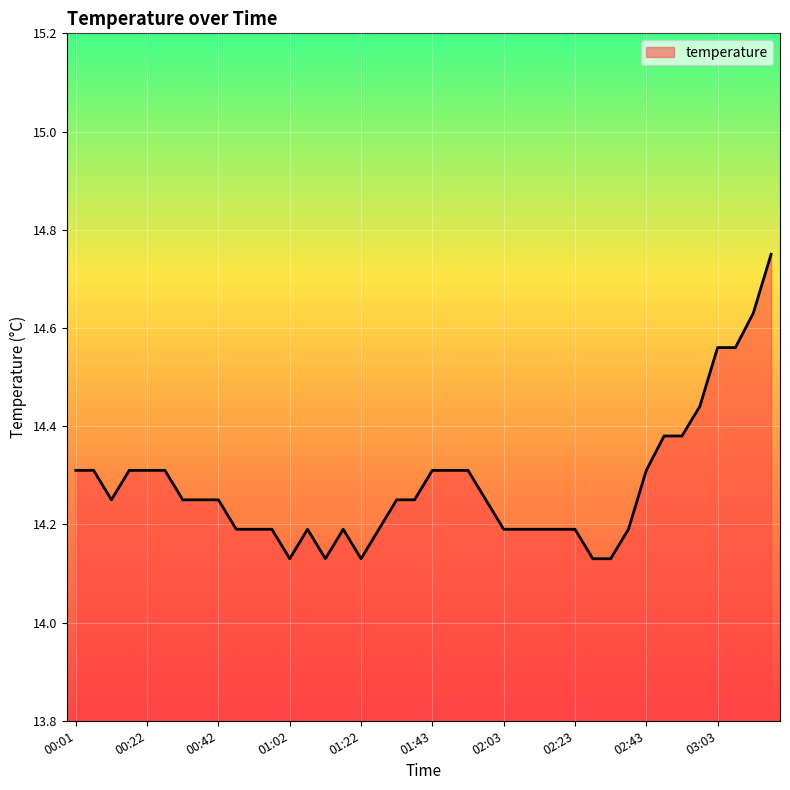

How many lines are shown in the chart?

1